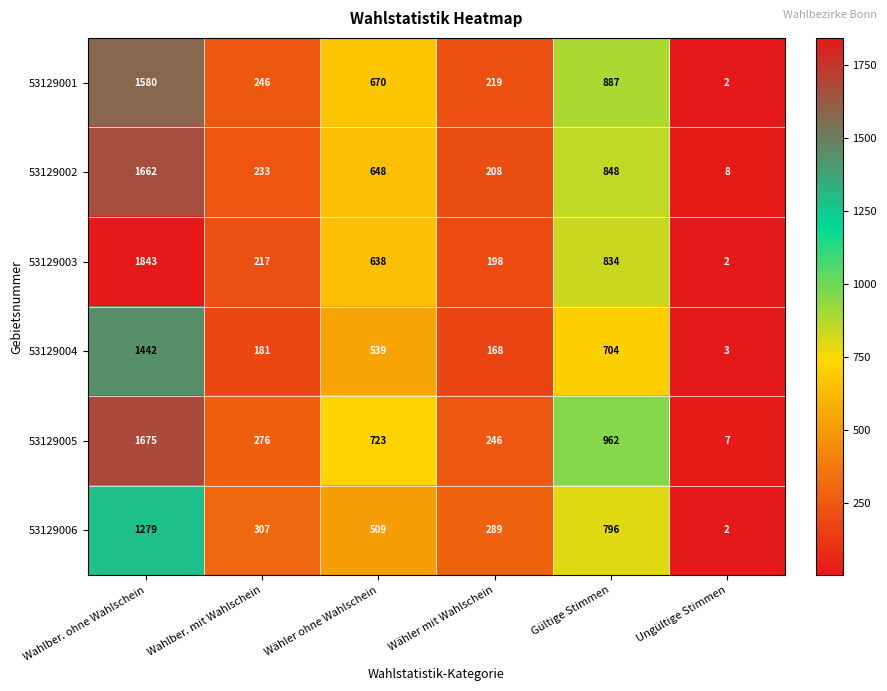

Which series has the largest total across all categories?

53129005